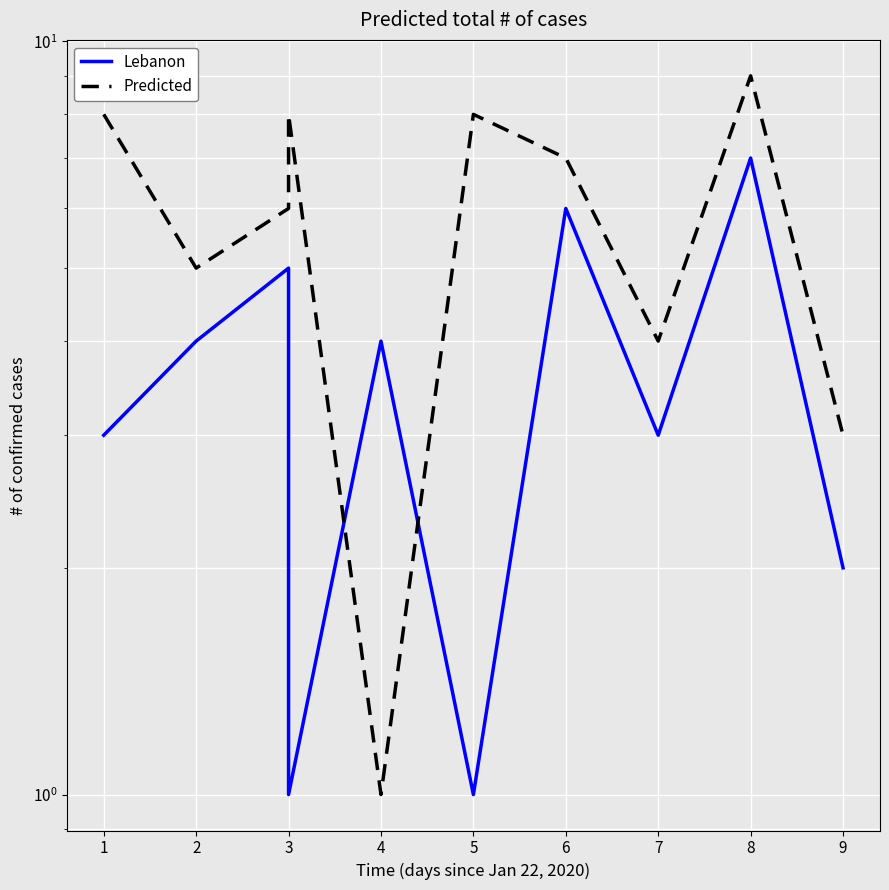

What is the average value of the Predicted series?

6